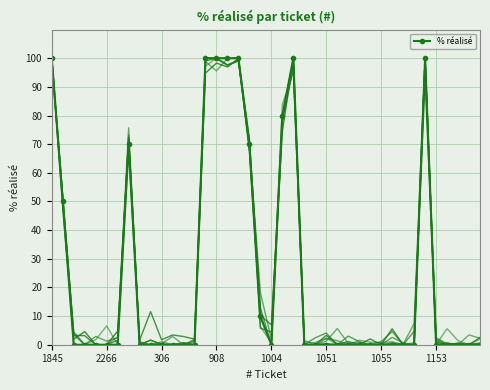

Reading left to right, list all the values displayed in this chart.

1845=100	4816=50	4824=0	4826=0	4825=0	2266=0	2513=0	4419=70	5021=0	180=0	306=0	373=0	672=0	528=0	824=100	908=100	920=100	930=100	932=70	946=10	1004=0	1033=80	1035=100	1044=0	1047=0	1051=0	1052=0	1056=0	1057=0	1054=0	1055=0	1071=0	1075=0	1073=0	1086=100	1153=0	1152=0	1154=0	1155=0	1158=0